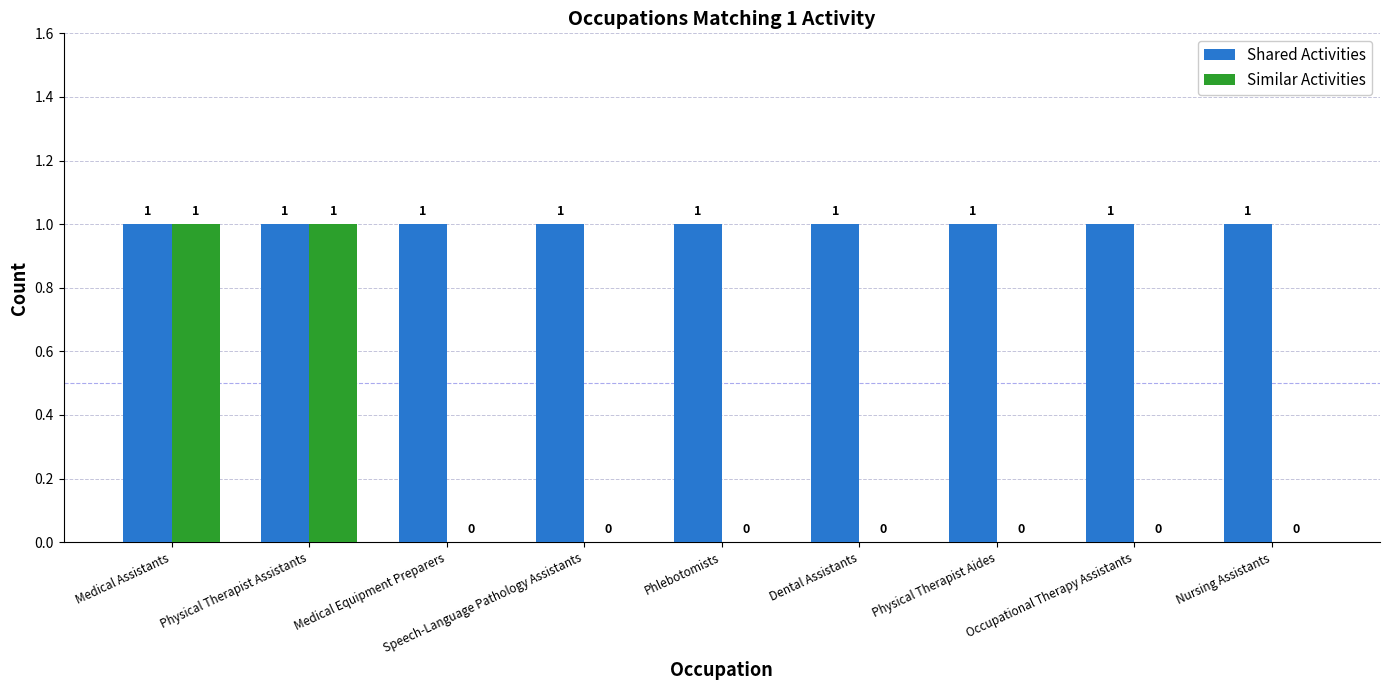

What is the total value across all series at Physical Therapist Assistants?

2